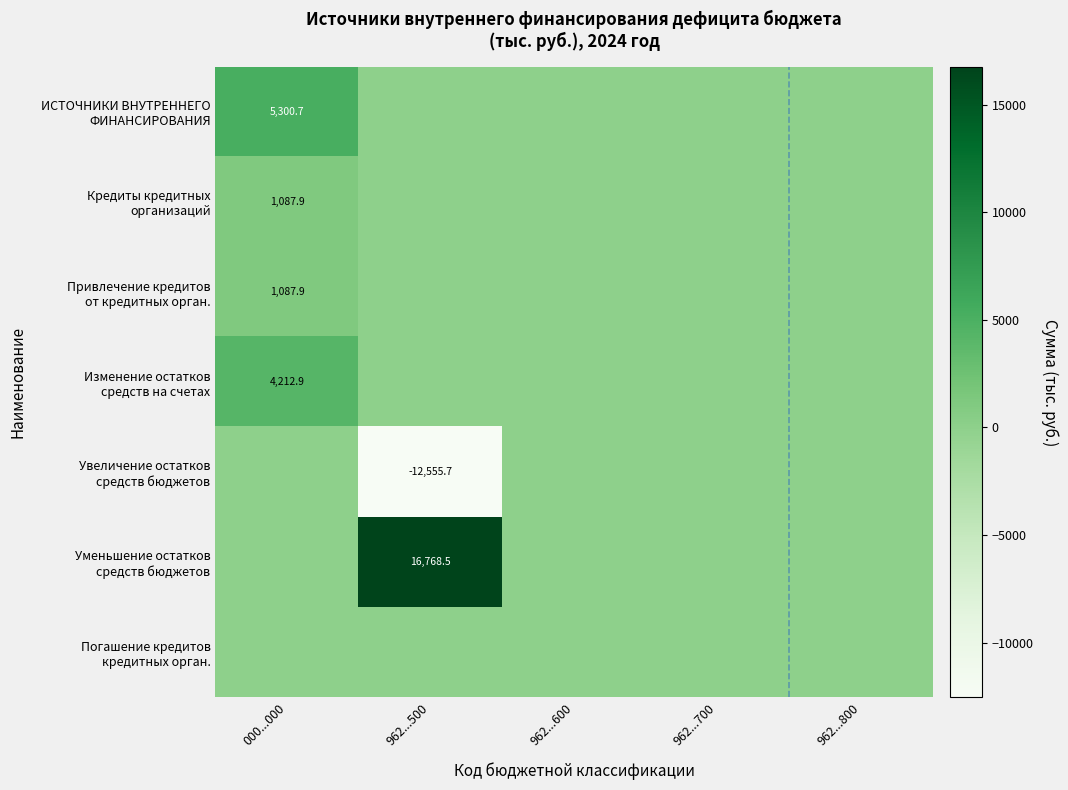

At which category is the sum across all series the highest?

000...000